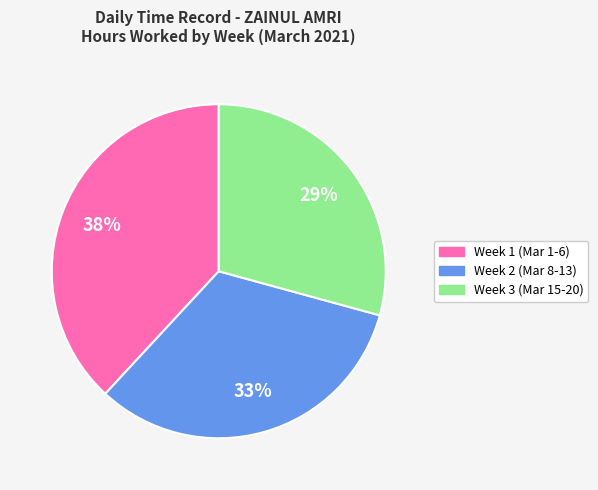

Does any single category account for the majority?

No